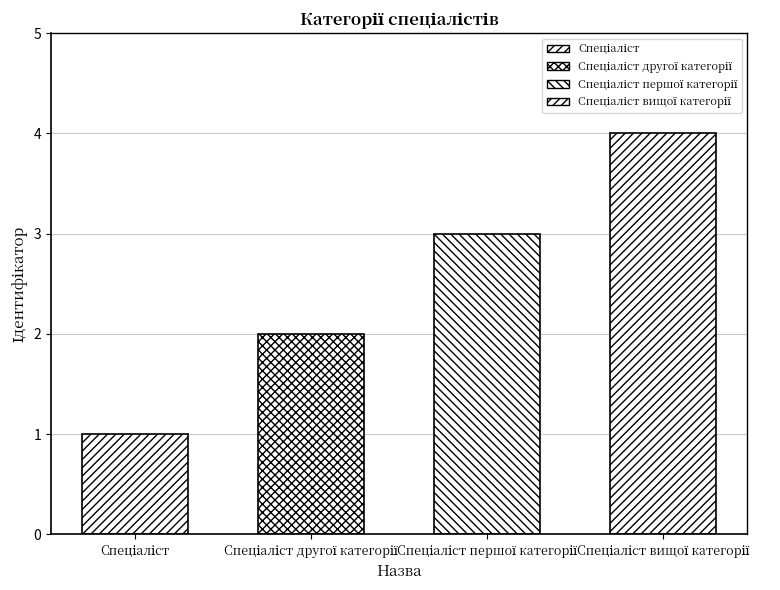

Where does the data first go above 3?

Спеціаліст вищої категорії